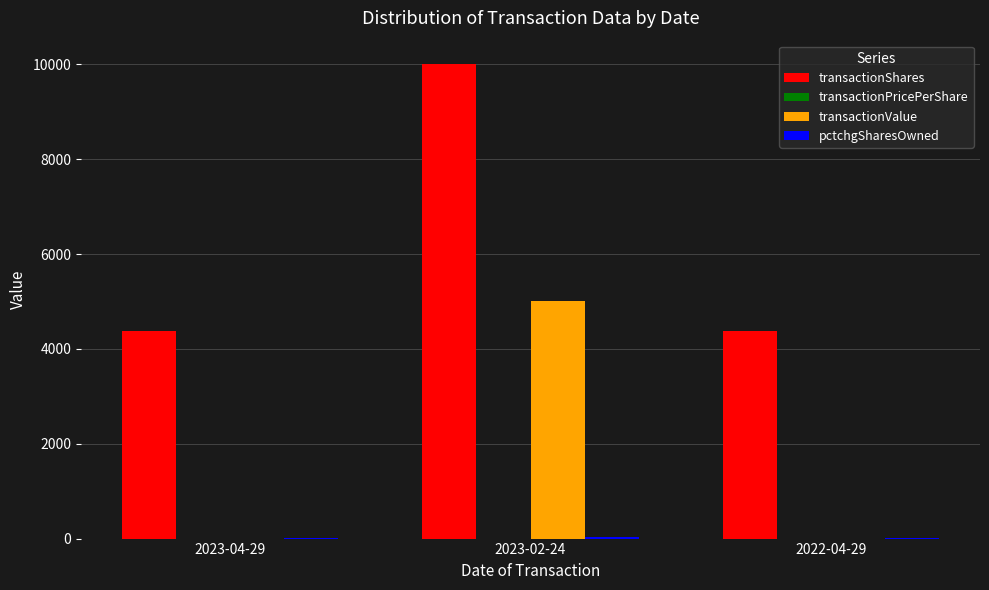

Between 2023-02-24 and 2022-04-29, which series saw the biggest shift?

transactionShares